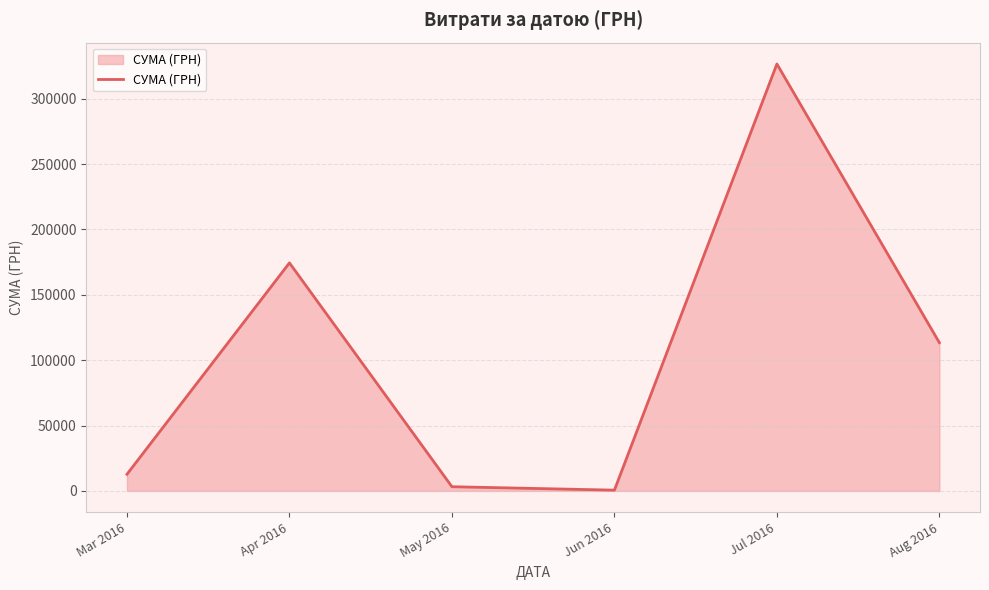

At which label does the data first exceed 113398?

Apr 2016